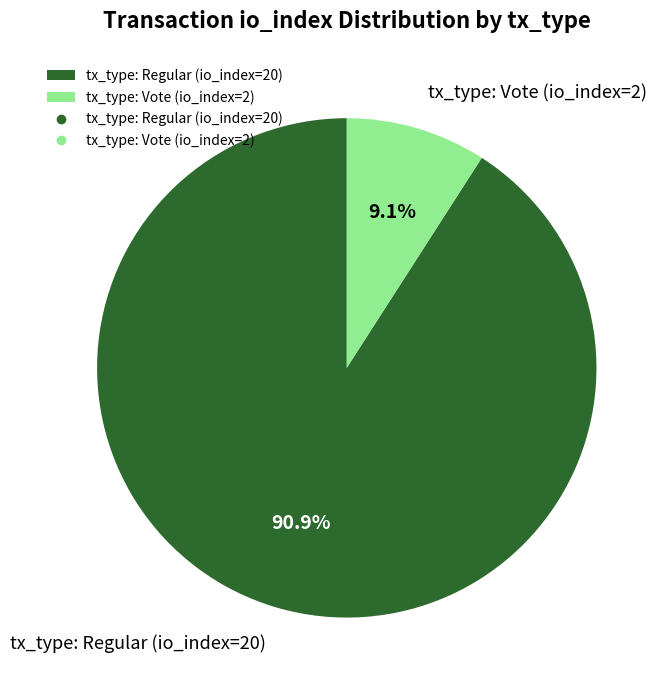

What is the ratio of the value at tx_type: Regular (io_index=20) to the value at tx_type: Vote (io_index=2)?

10.0